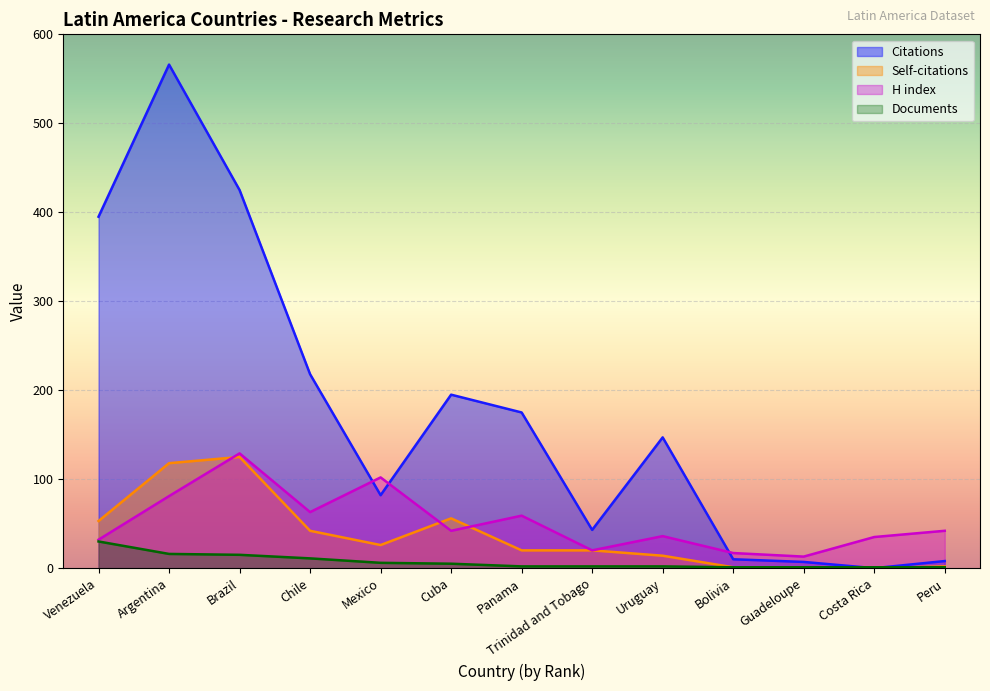

Where do Citations and H index first cross each other?

Chile and Mexico